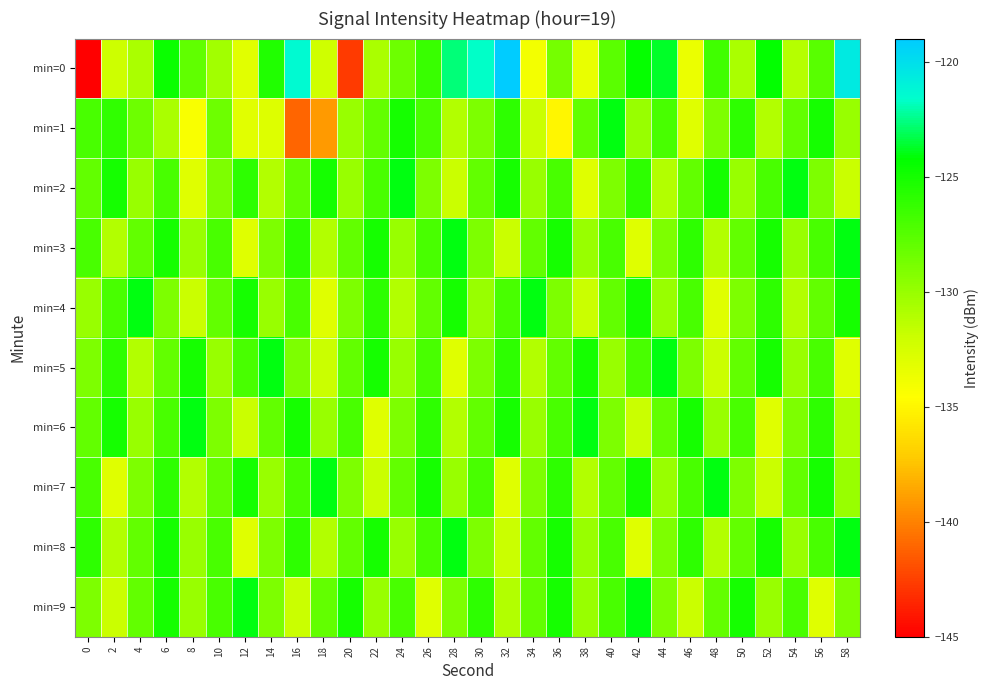

Between 32 and 54, which is larger?

32